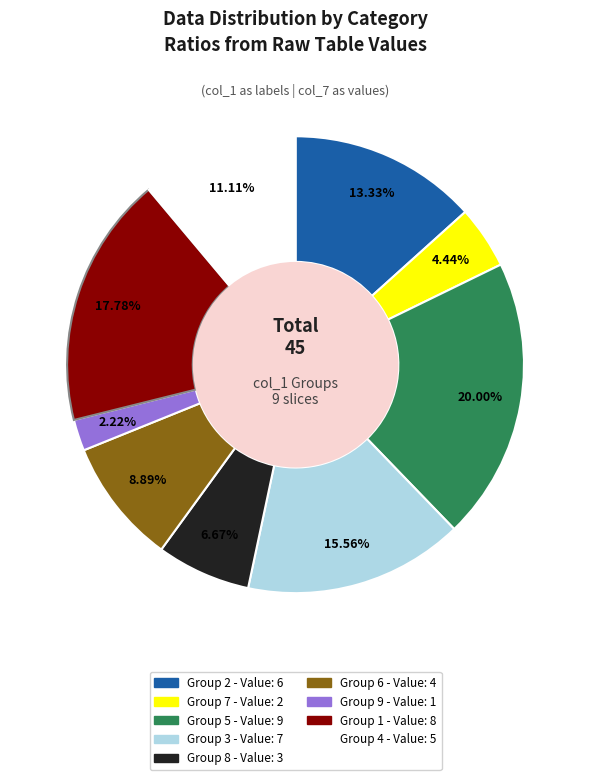

Does any single category account for the majority?

No